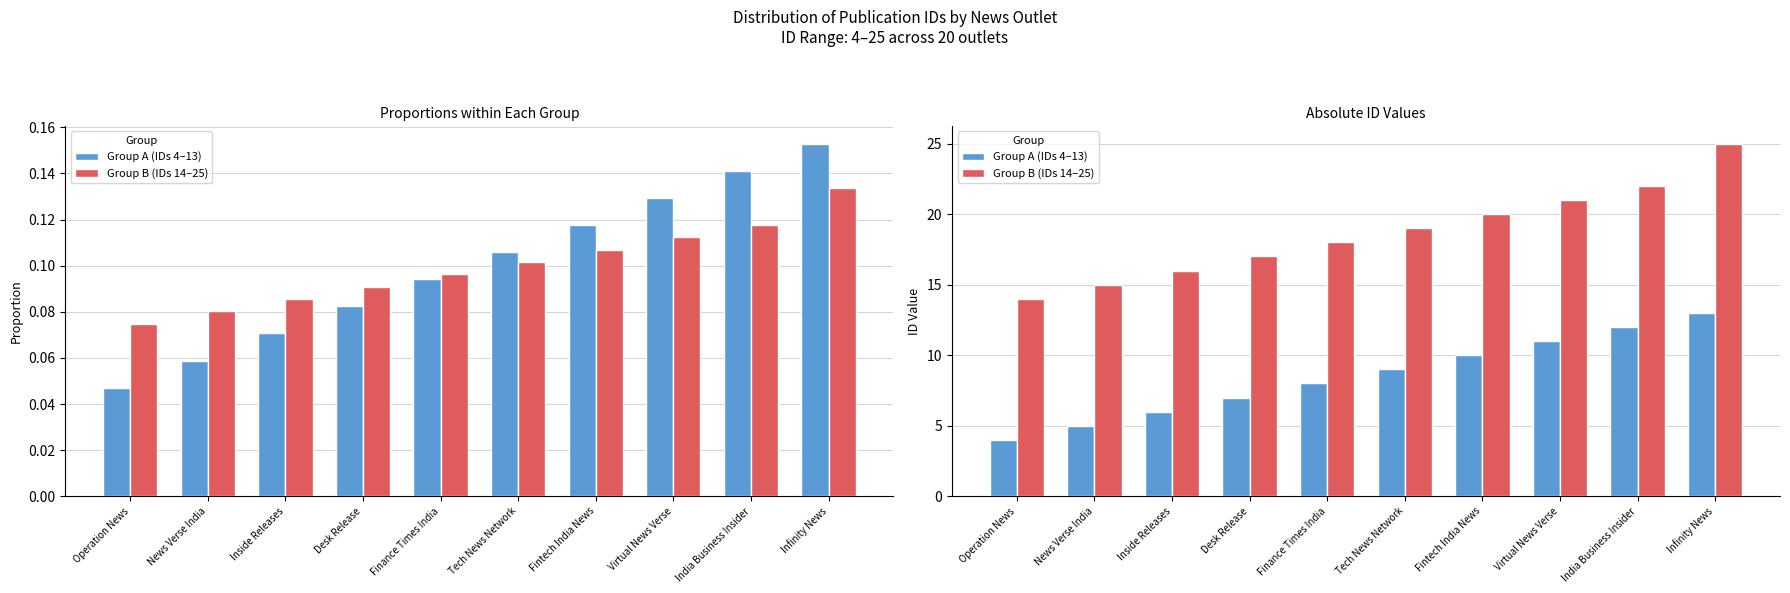

Between Operation News and Tech News Network, which series saw the biggest shift?

Group A (IDs 4–13)